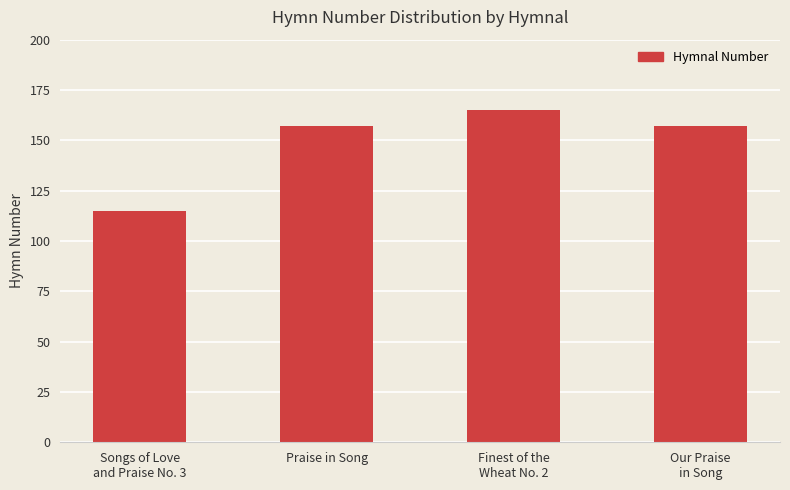

What is the smallest value displayed?

115